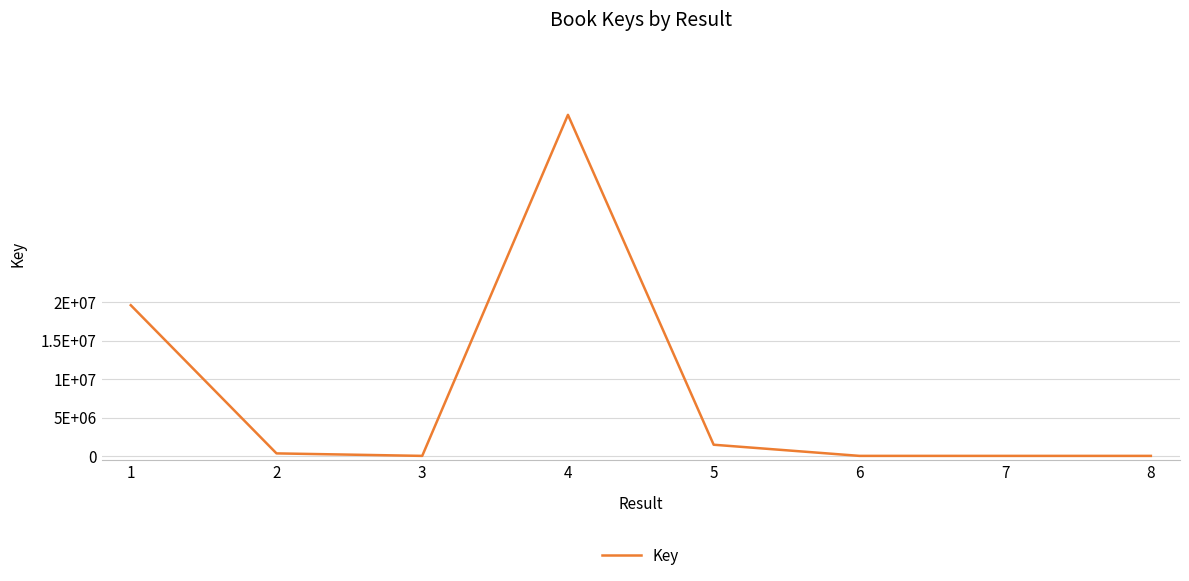

What is the change in value from 2 to 3?

-323829